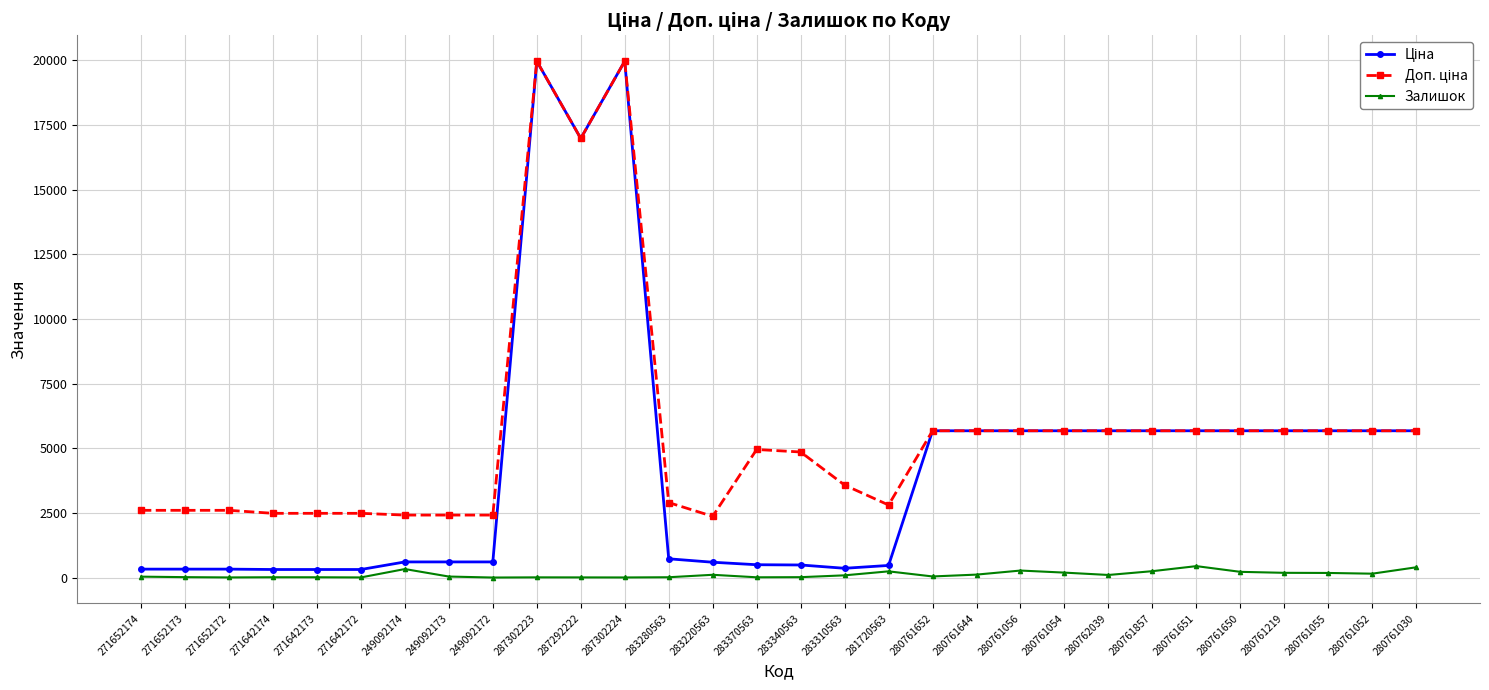

How many lines are shown in the chart?

3